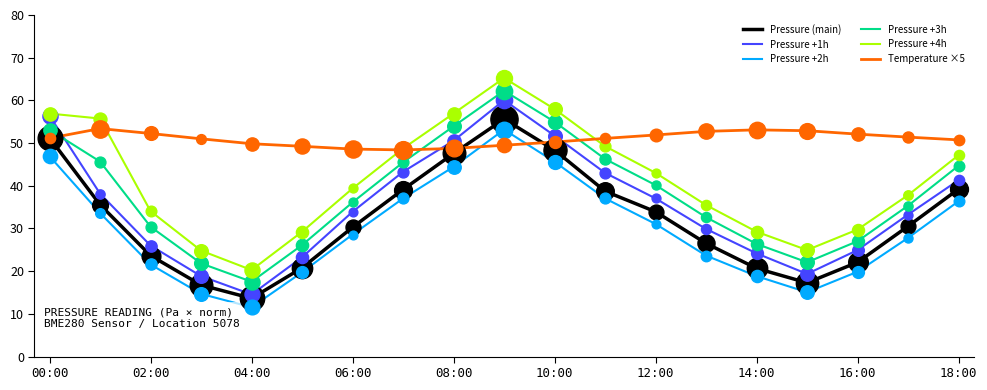

Which series has the widest spread of values?

Pressure +1h